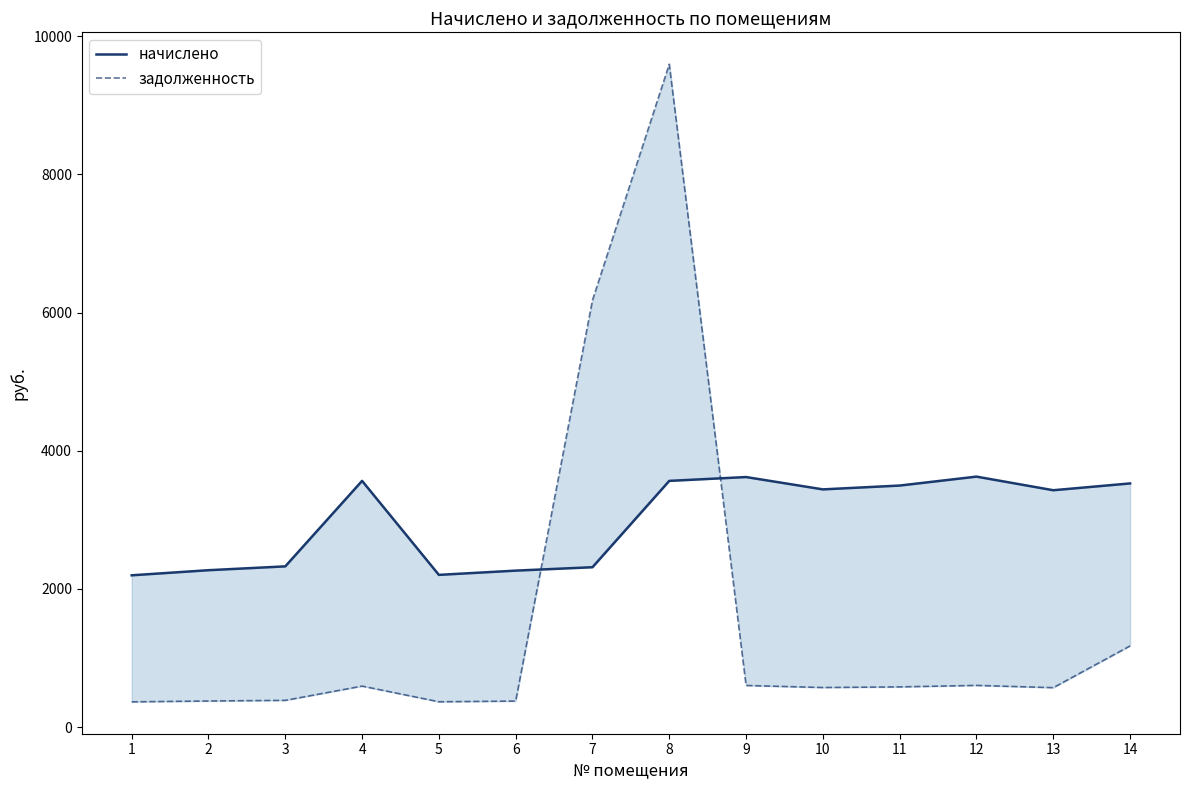

What is the highest value of the задолженность series?

9594.7